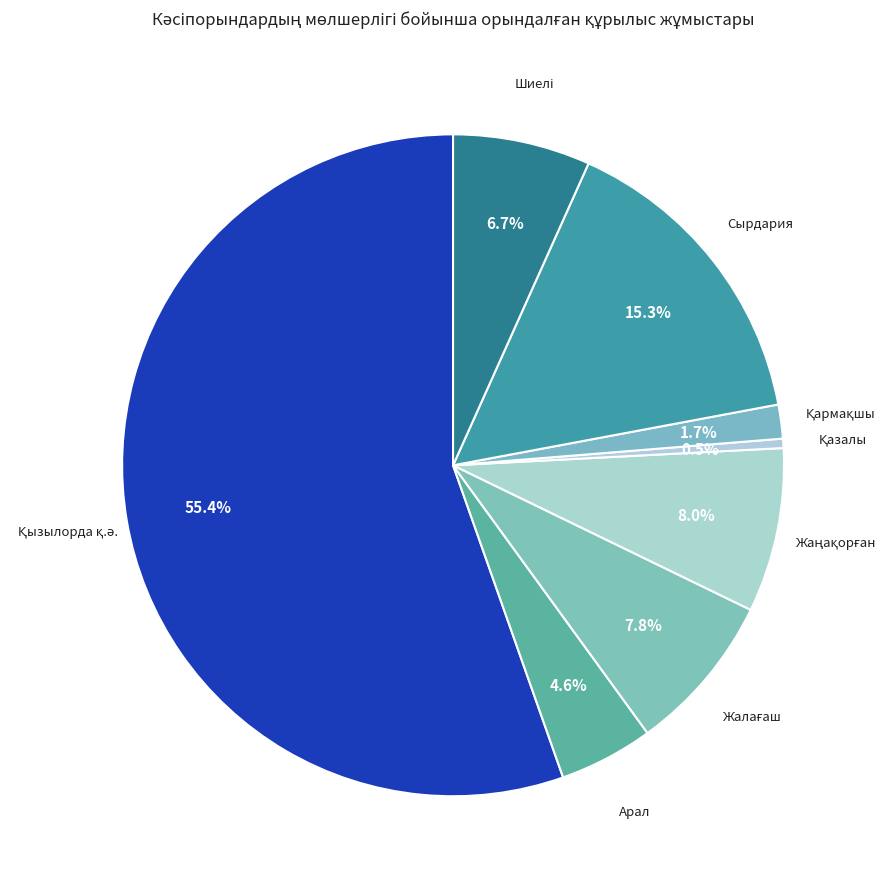

How many segments does this pie chart have?

8